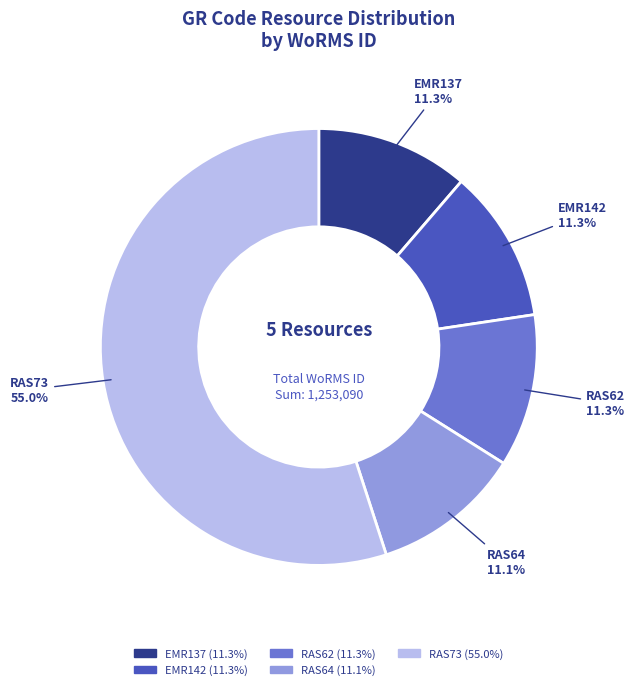

Count the number of slices in the pie.

5